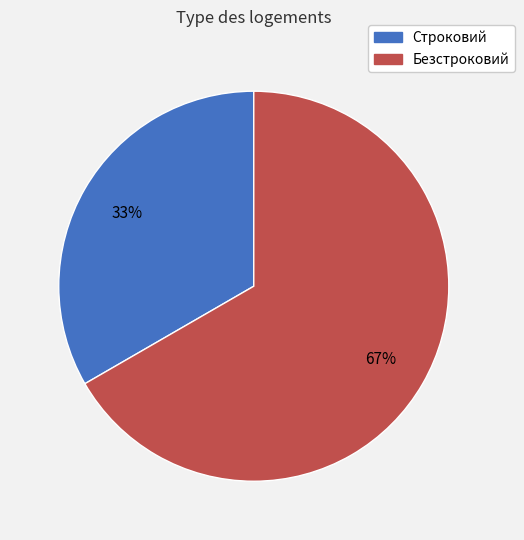

How many slices are in this pie chart?

2